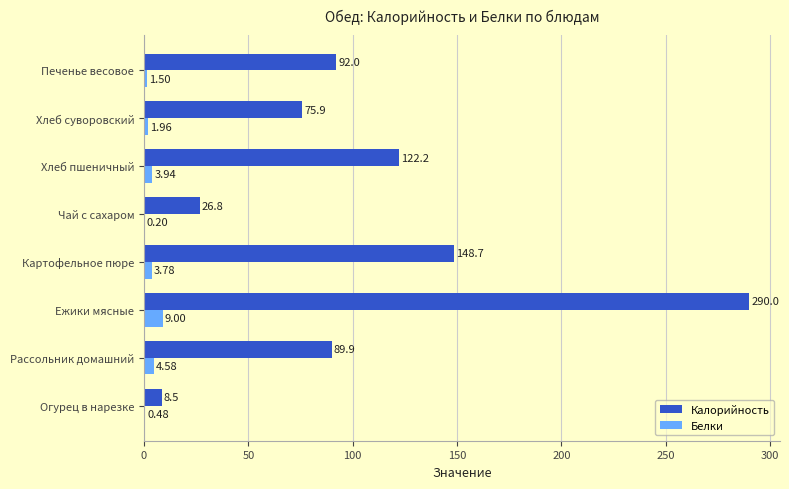

Where is Белки nearest to the value 4?

Хлеб пшеничный